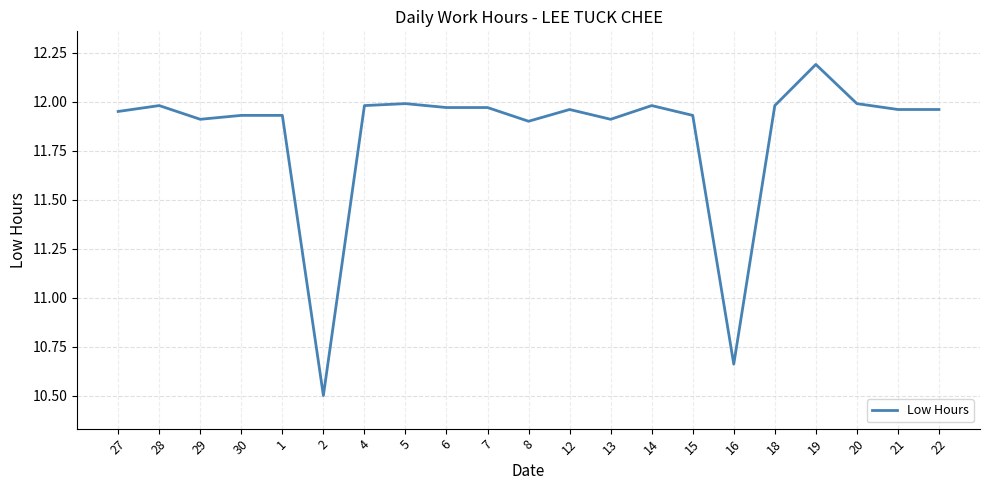

True or false: the data shows 4.2 at 8.

False